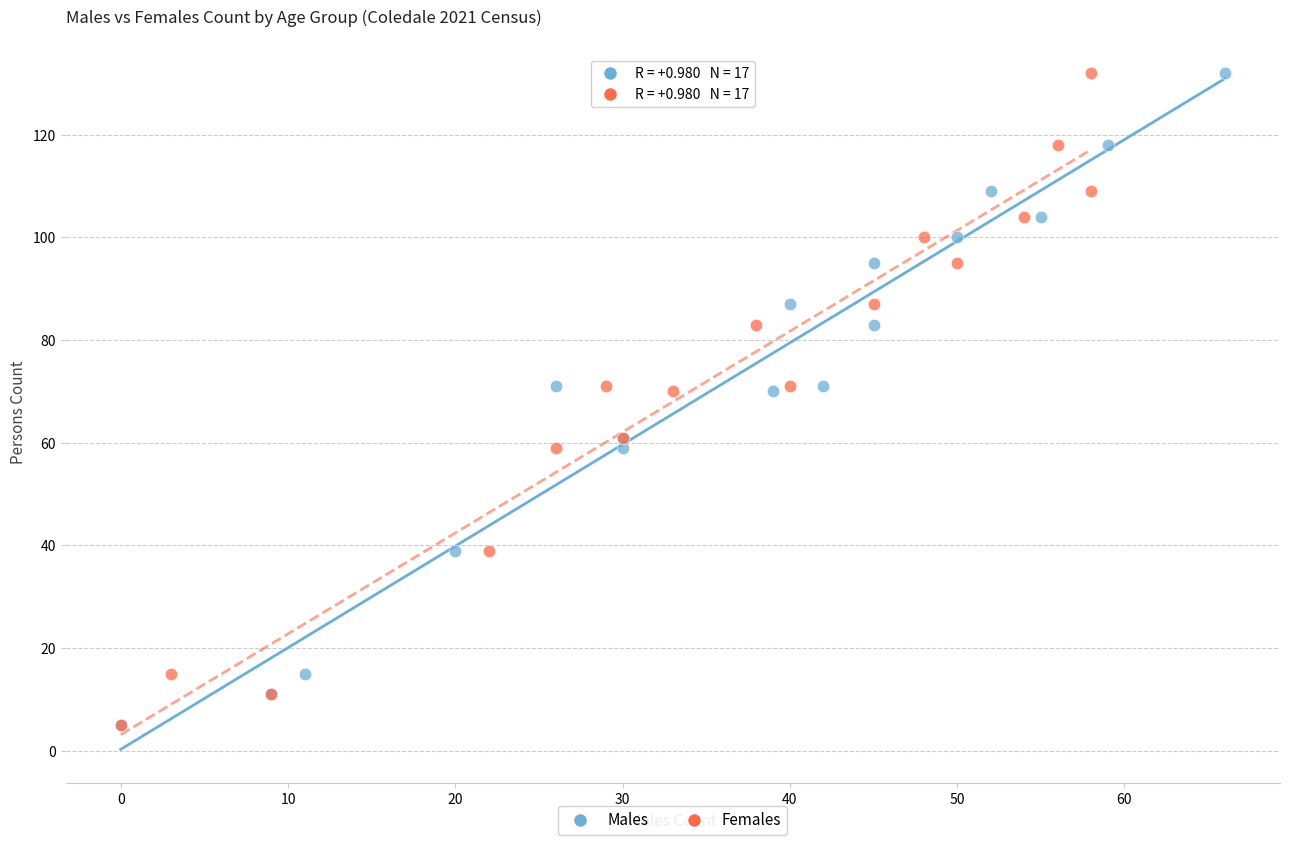

What are all the series names shown in the legend?

Males, Females